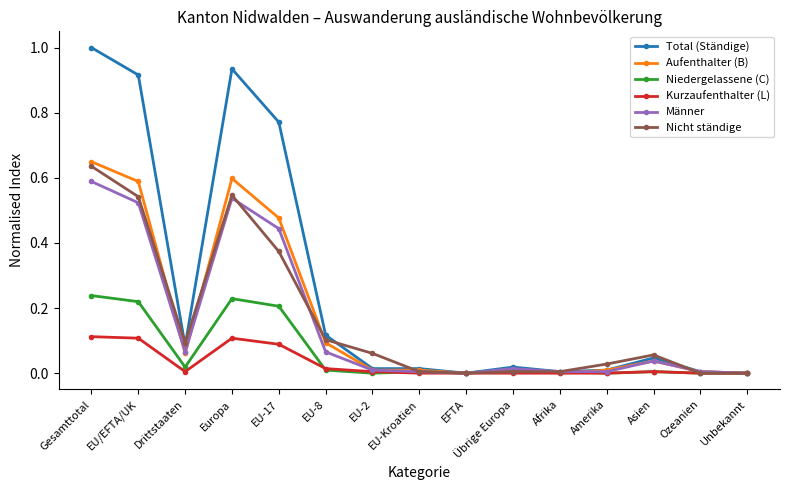

At which category is the sum across all series the highest?

Gesamttotal